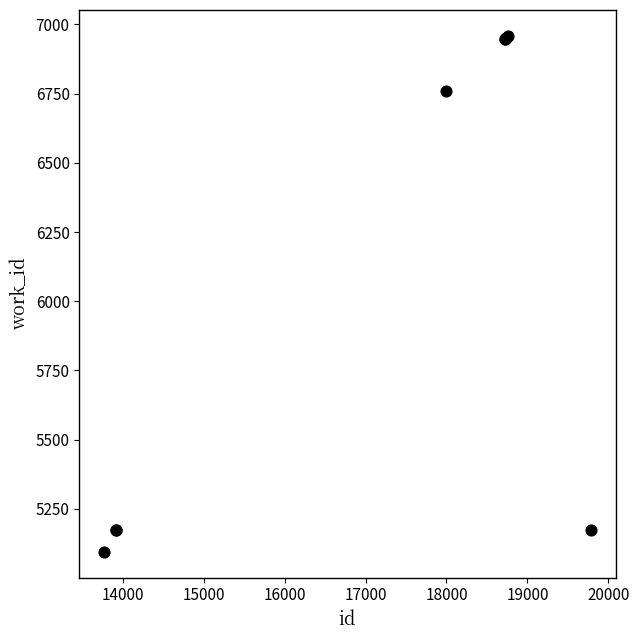

What Y value in the scatter plot is closest to 6027?

6761